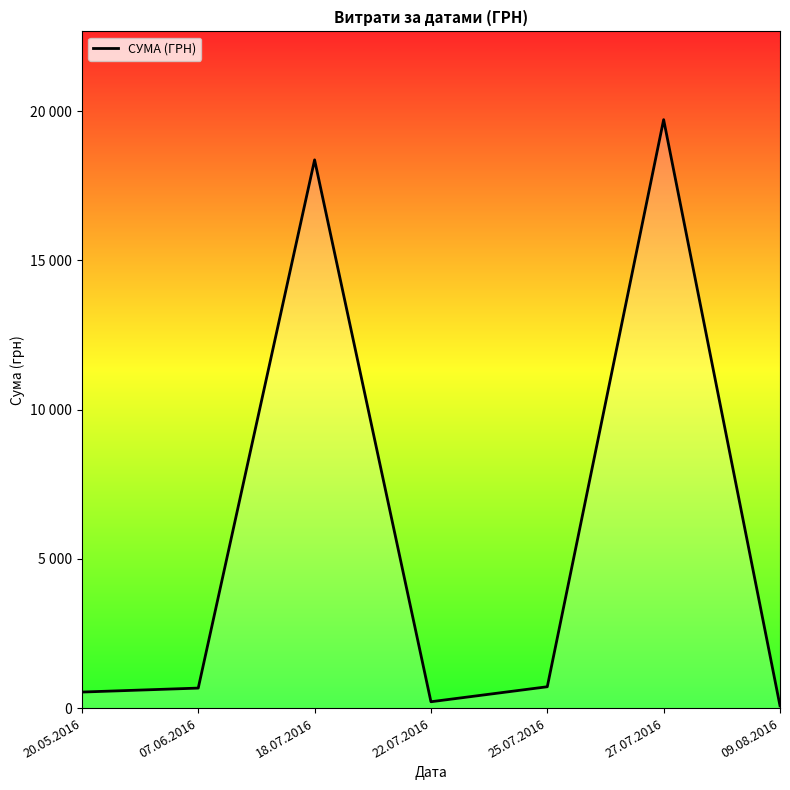

What is the approximate value at 07.06.2016?

670.0